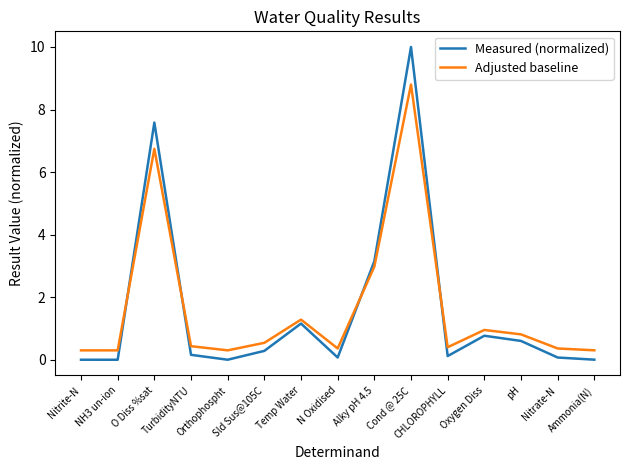

What is the difference between the second highest and minimum values in the Adjusted baseline series?

6.4